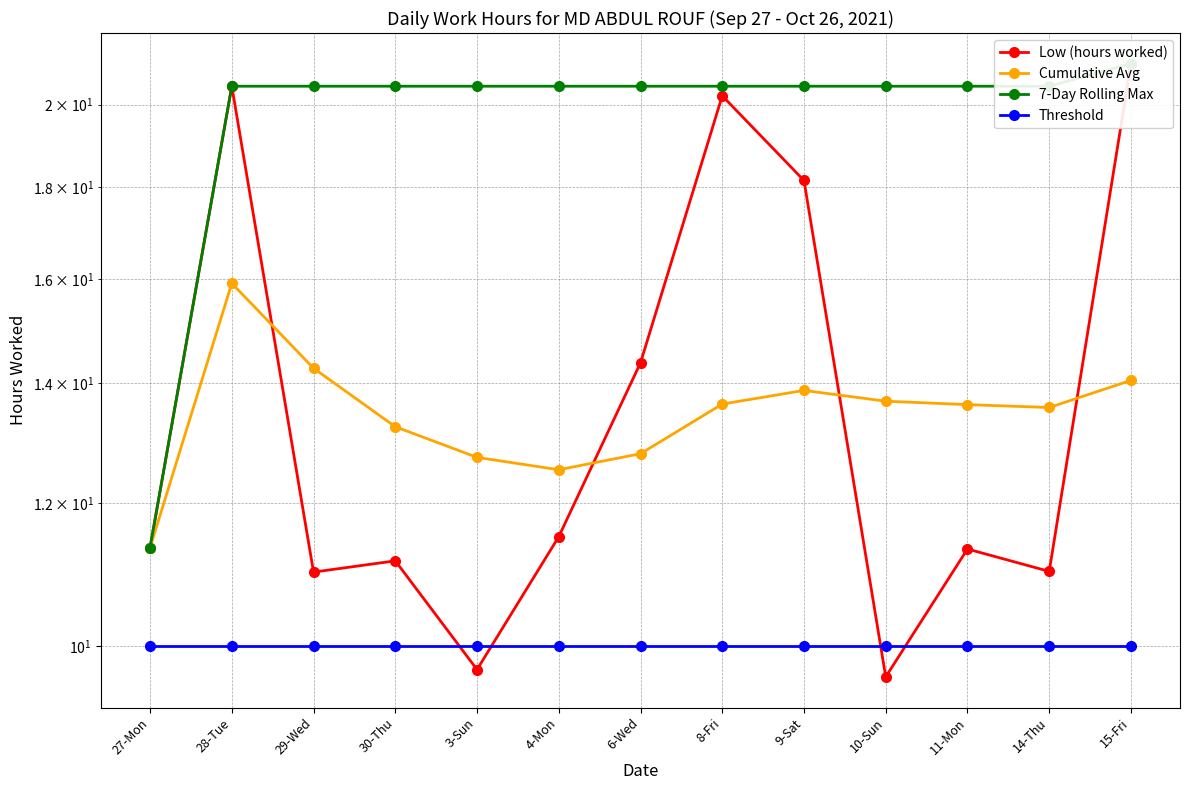

Reading right to left, transcribe all the data shown in this chart.

Low (hours worked): 15-Fri=21.1	14-Thu=11.0	11-Mon=11.3	10-Sun=9.6	9-Sat=18.1	8-Fri=20.2	6-Wed=14.4	4-Mon=11.5	3-Sun=9.7	30-Thu=11.2	29-Wed=11.0	28-Tue=20.5	27-Mon=11.3
Cumulative Avg: 15-Fri=14.1	14-Thu=13.6	11-Mon=13.6	10-Sun=13.7	9-Sat=13.9	8-Fri=13.6	6-Wed=12.8	4-Mon=12.5	3-Sun=12.7	30-Thu=13.2	29-Wed=14.3	28-Tue=15.9	27-Mon=11.3
7-Day Rolling Max: 15-Fri=21.1	14-Thu=20.5	11-Mon=20.5	10-Sun=20.5	9-Sat=20.5	8-Fri=20.5	6-Wed=20.5	4-Mon=20.5	3-Sun=20.5	30-Thu=20.5	29-Wed=20.5	28-Tue=20.5	27-Mon=11.3
Threshold: 15-Fri=10.0	14-Thu=10.0	11-Mon=10.0	10-Sun=10.0	9-Sat=10.0	8-Fri=10.0	6-Wed=10.0	4-Mon=10.0	3-Sun=10.0	30-Thu=10.0	29-Wed=10.0	28-Tue=10.0	27-Mon=10.0